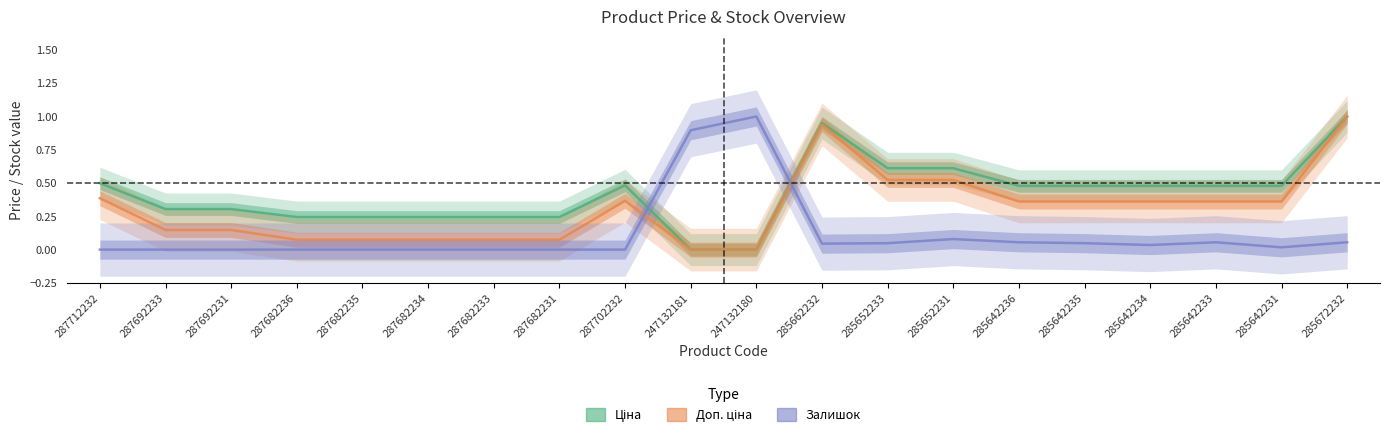

Which series changed the most between 287702232 and 285642233?

Залишок